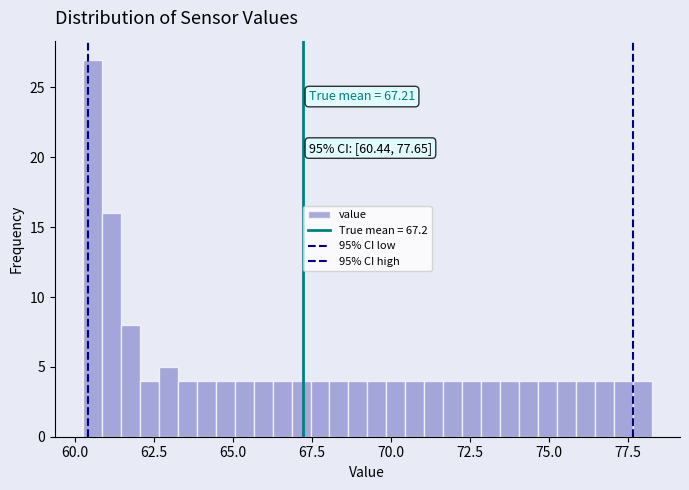

Around what value on the x-axis is the tallest bar? Give the approximate position of its centre, as read against the axis.

60.5